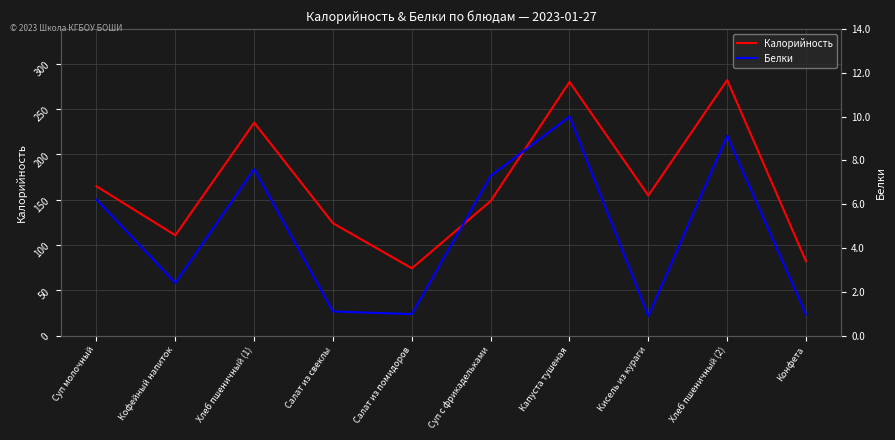

Reading left to right, extract all data points from this chart.

Калорийность: Суп молочный=164.8	Кофейный напиток=110.7	Хлеб пшеничный (1)=235.0	Салат из свеклы=124.0	Салат из помидоров=74.2	Суп с фрикадельками=148.5	Капуста тушеная=280.0	Кисель из кураги=154.6	Хлеб пшеничный (2)=282.0	Конфета=82.0
Белки: Суп молочный=6.2	Кофейный напиток=2.4	Хлеб пшеничный (1)=7.6	Салат из свеклы=1.1	Салат из помидоров=1.0	Суп с фрикадельками=7.3	Капуста тушеная=10.0	Кисель из кураги=0.9	Хлеб пшеничный (2)=9.1	Конфета=1.0